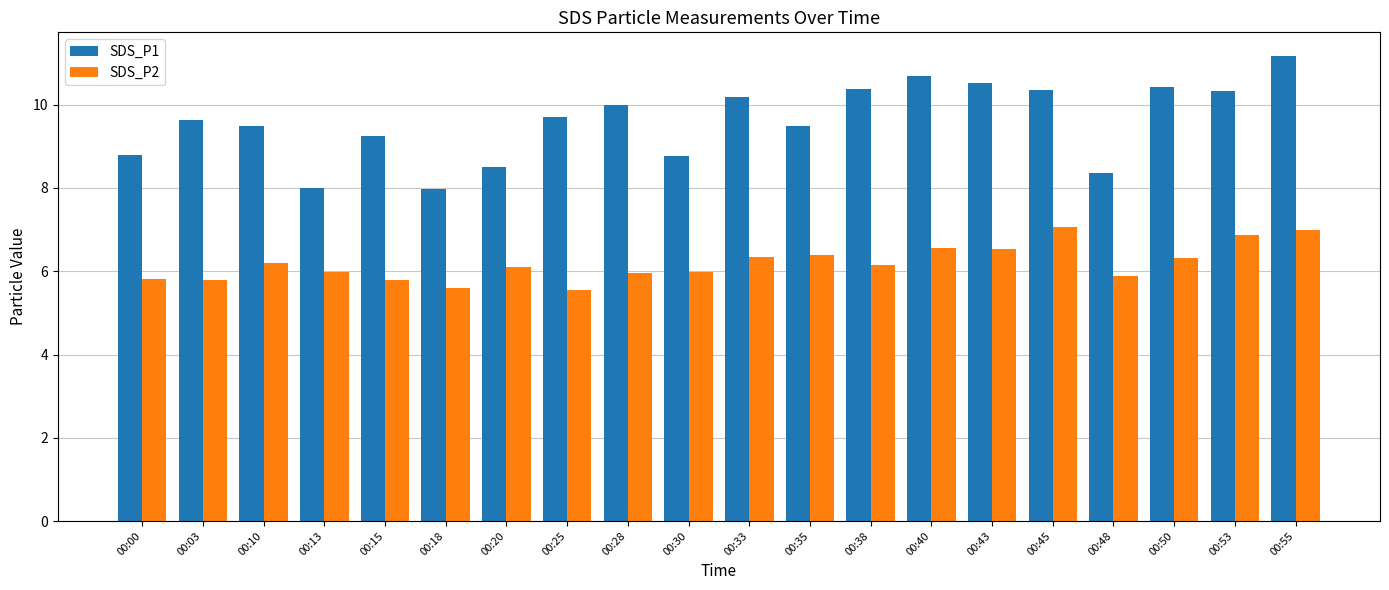

What is the maximum value for SDS_P2?

7.1